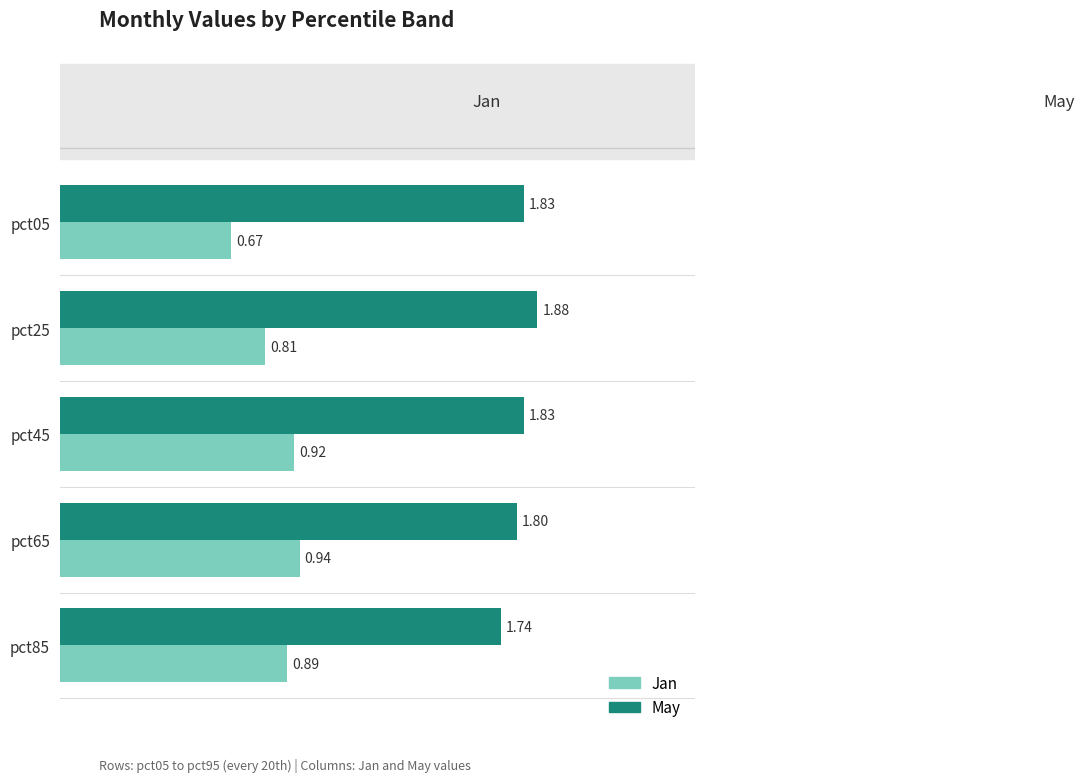

What is the total value across all series at pct05?

2.5